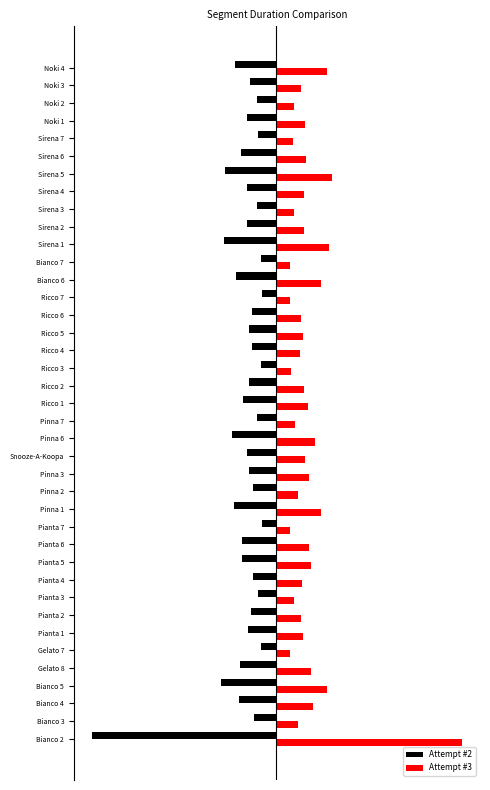

What are all the series names shown in the legend?

Attempt #2, Attempt #3